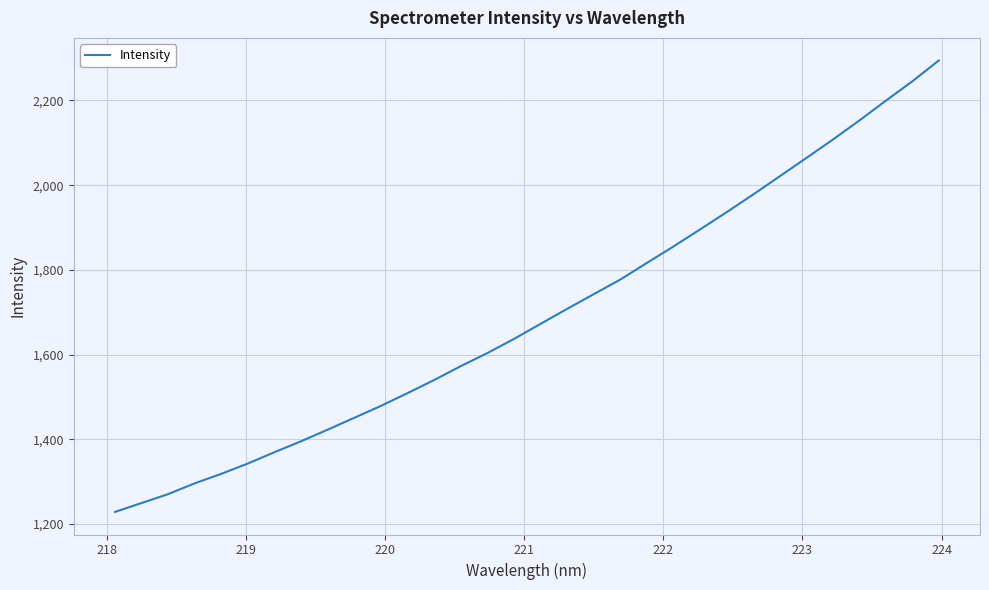

Does the chart display data point markers on the line(s)?

No